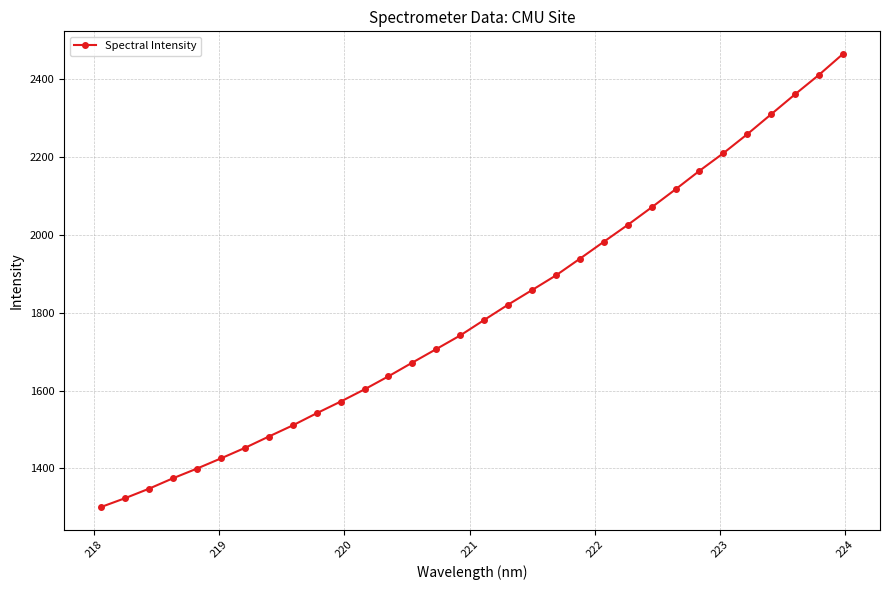

What is the smallest value displayed?

1301.0